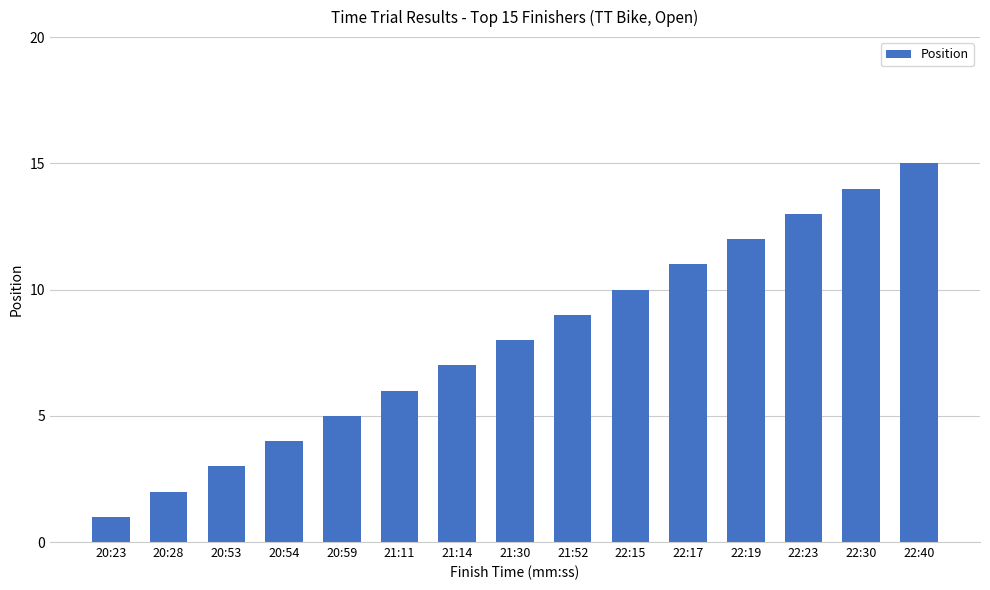

Are the bars grouped side by side (vs. stacked)?

No